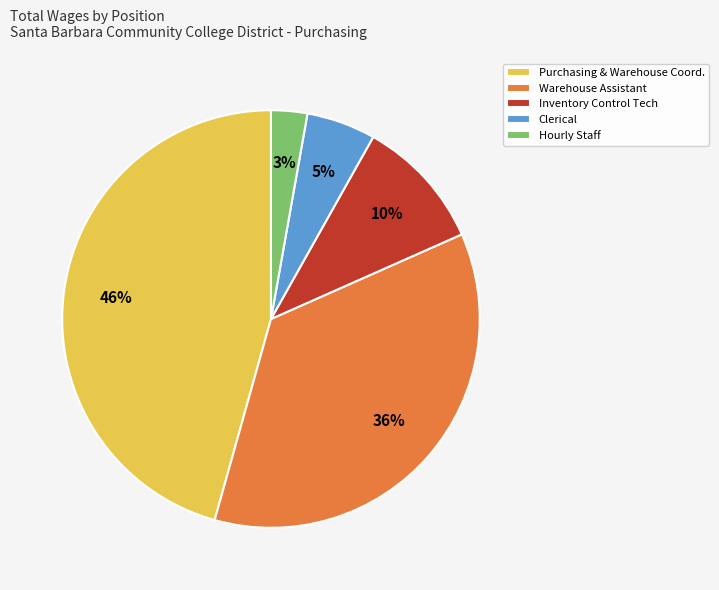

Is it true that Hourly Staff is 3% of the pie?

True